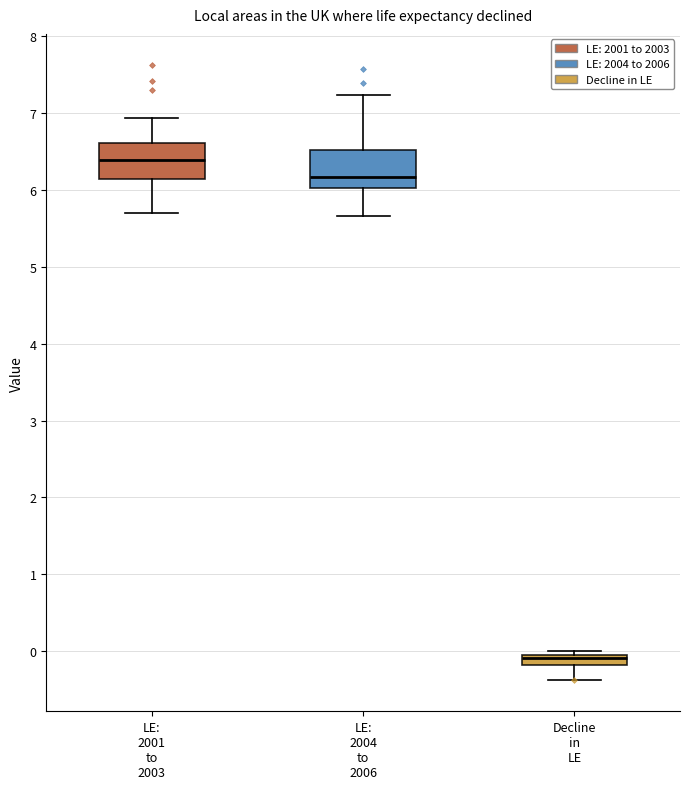

Where is the lower edge of the box for LE: 2001 to 2003 on the y-axis? The values are not printed on the chart, so give them approximately, as read against the axis.

6.1